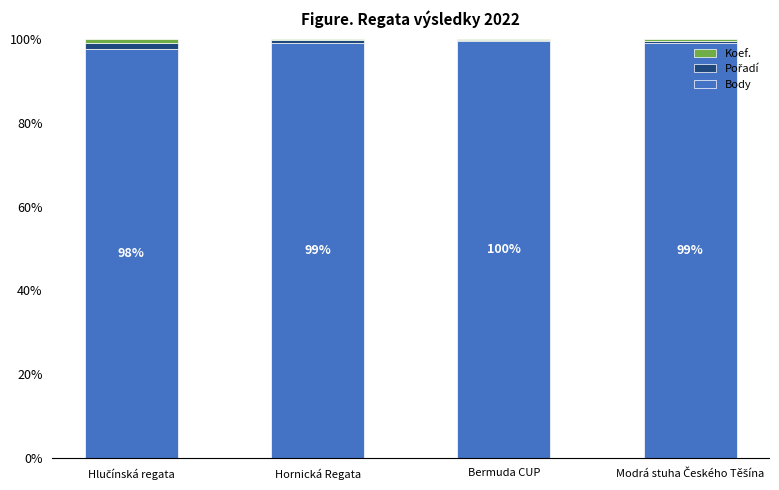

True or false: Body has a value of 99.5 at Bermuda CUP.

True